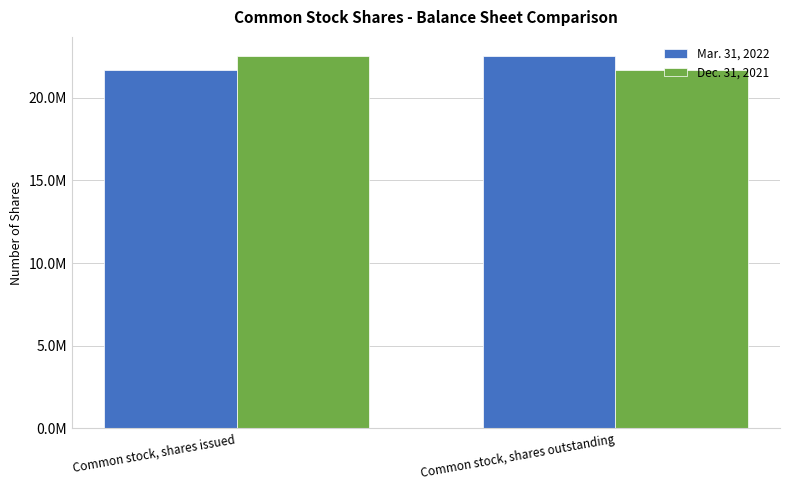

What are all the series names shown in the legend?

Mar. 31, 2022, Dec. 31, 2021